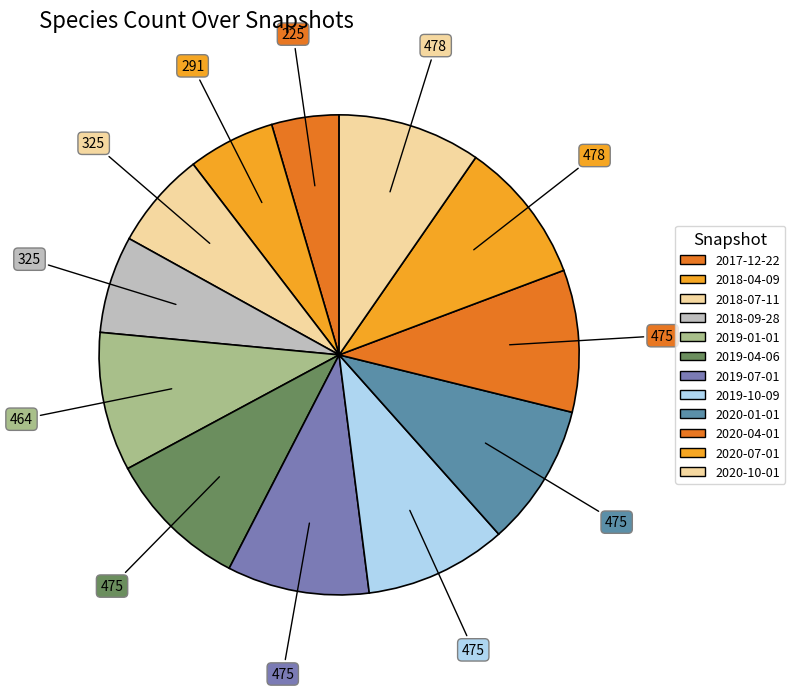

How many segments does this pie chart have?

12